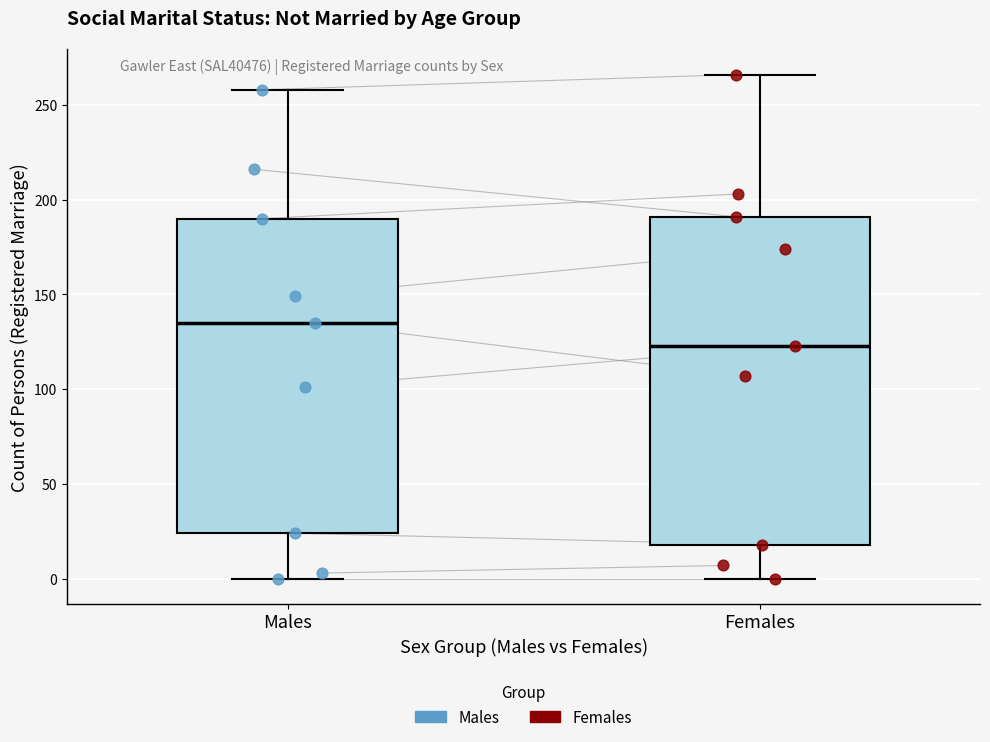

Which box's median line is the highest?

Males